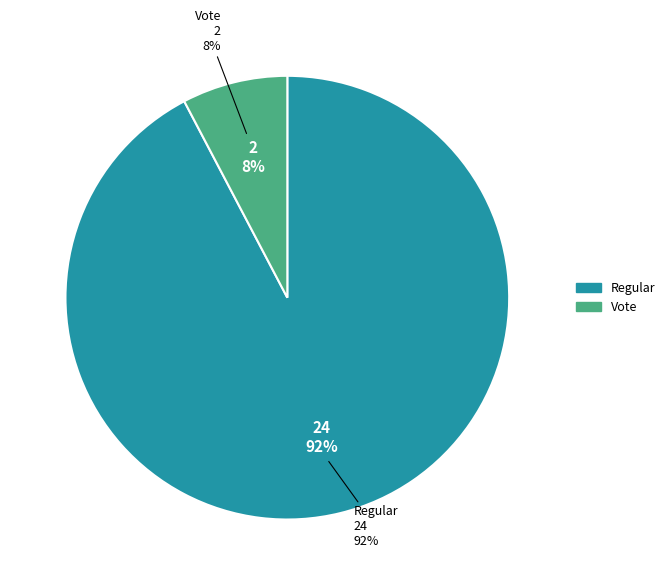

Rank the categories by value from highest to lowest.

Regular, Vote